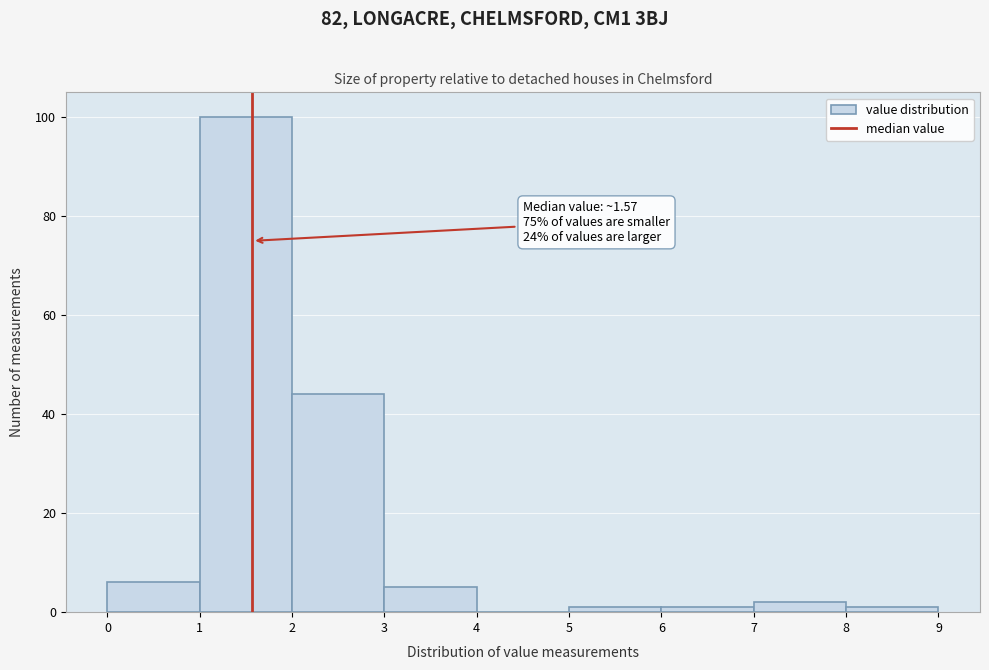

Which range on the x-axis has the tallest bar?

1 to 2